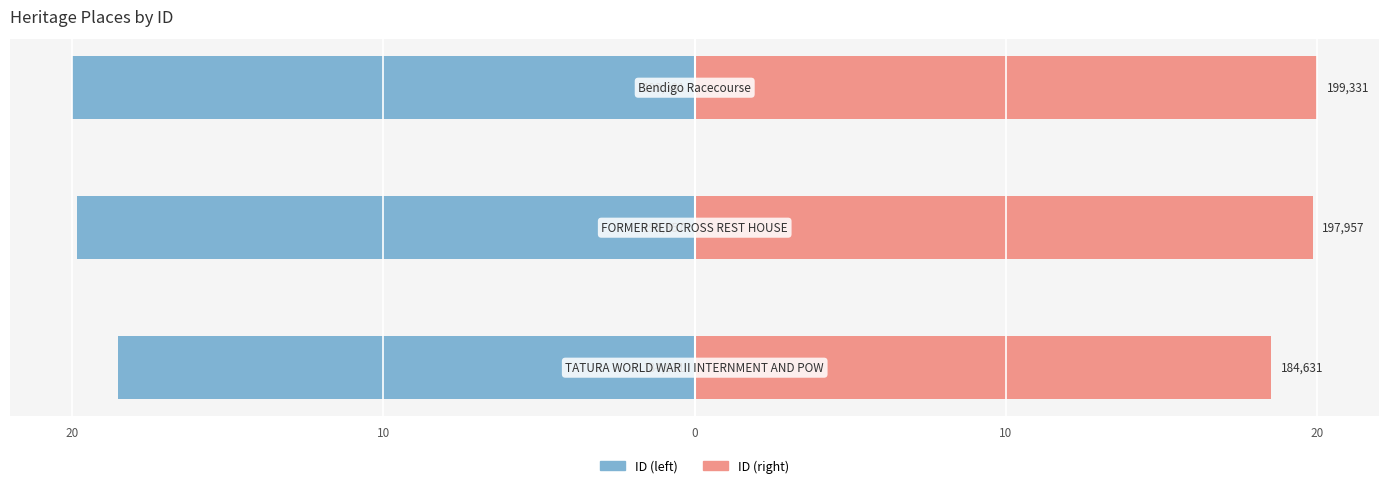

Reading left to right, what are all the values shown in this chart?

ID (left): 20=-18.5	10=-19.9	0=-20.0
ID (right): 20=18.5	10=19.9	0=20.0